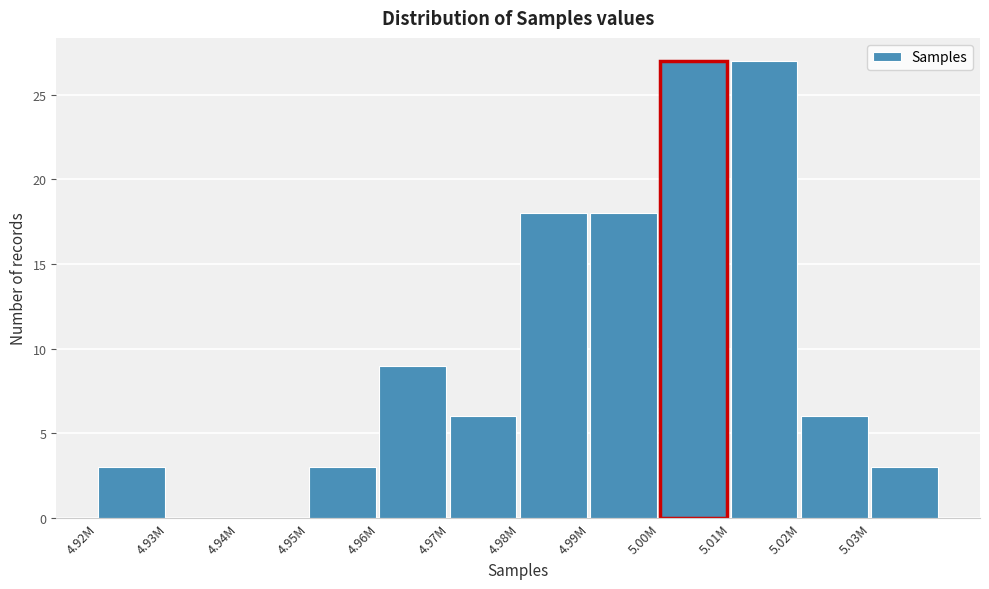

Reading right to left, list all the values displayed in this chart.

5.03M=3	5.02M=6	5.01M=27	5.00M=27	4.99M=18	4.98M=18	4.97M=6	4.96M=9	4.95M=3	4.94M=0	4.93M=0	4.92M=3